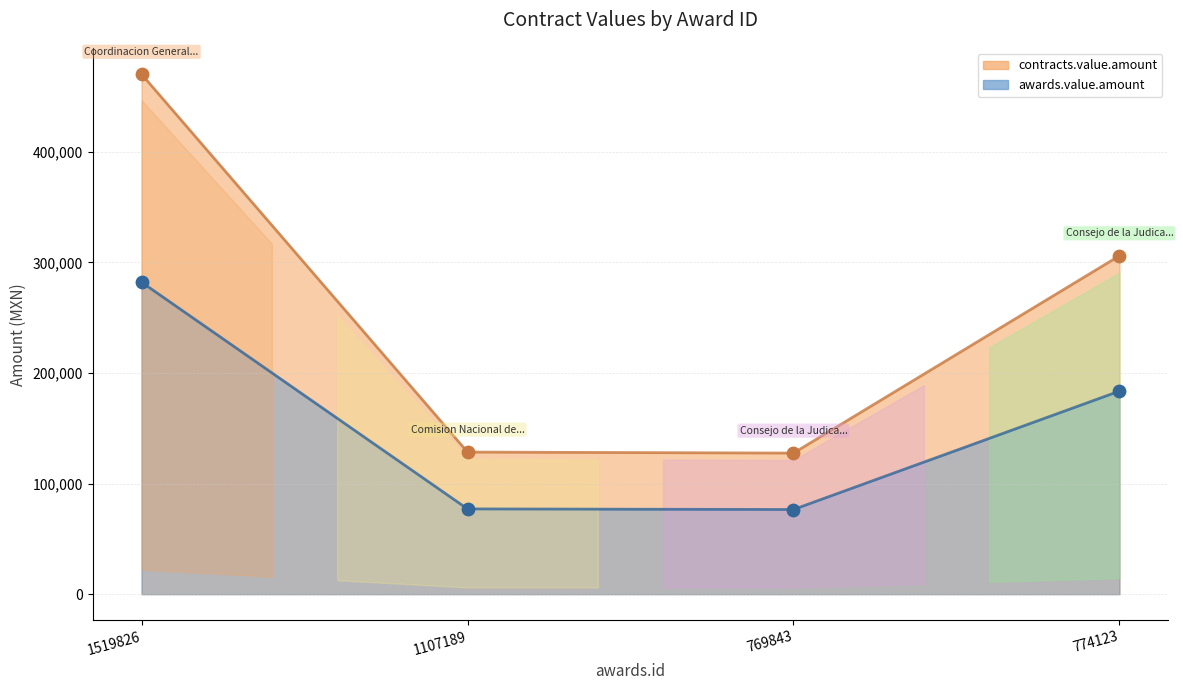

Which series reaches the maximum Y coordinate?

contracts.value.amount